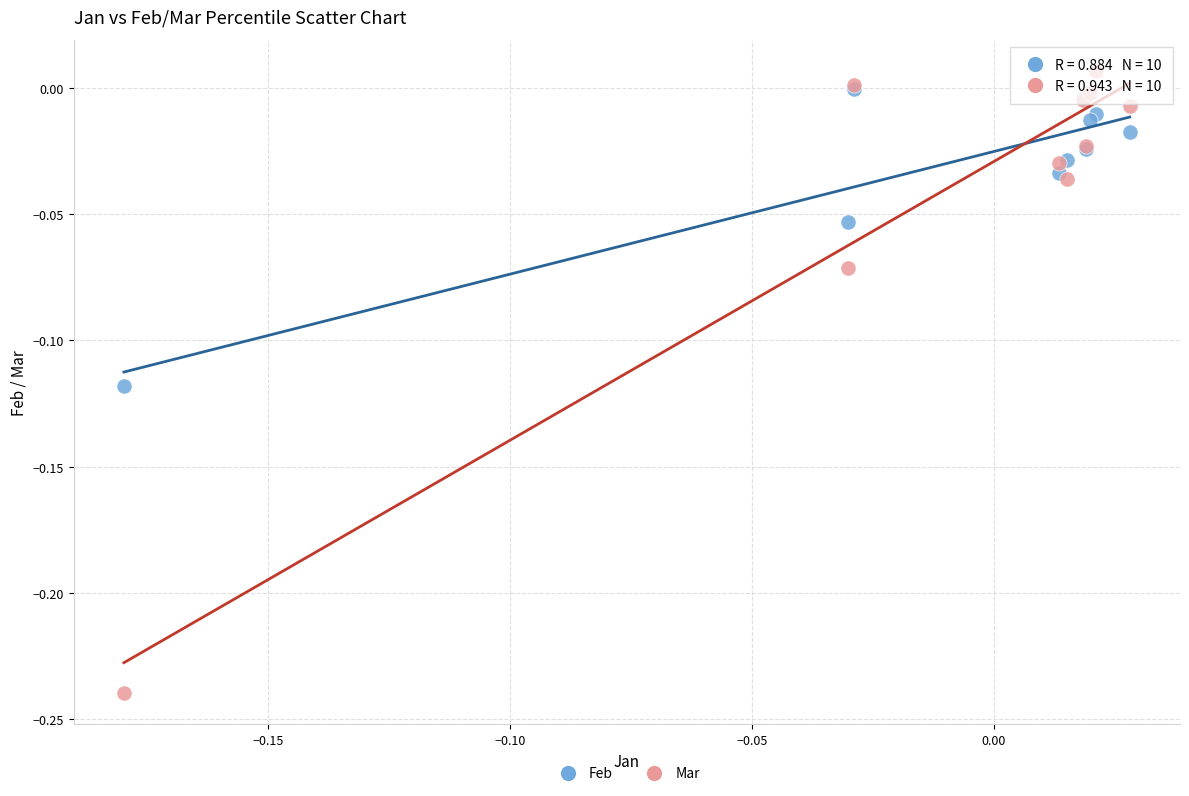

What are all the series names shown in the legend?

Feb, Mar